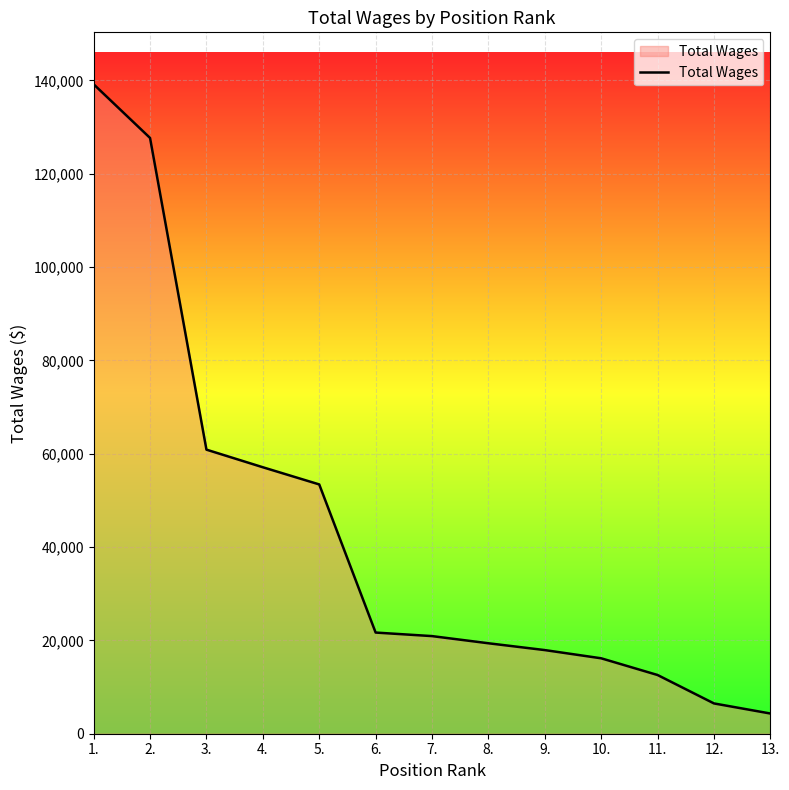

Which category has the lowest value across all series?

13.